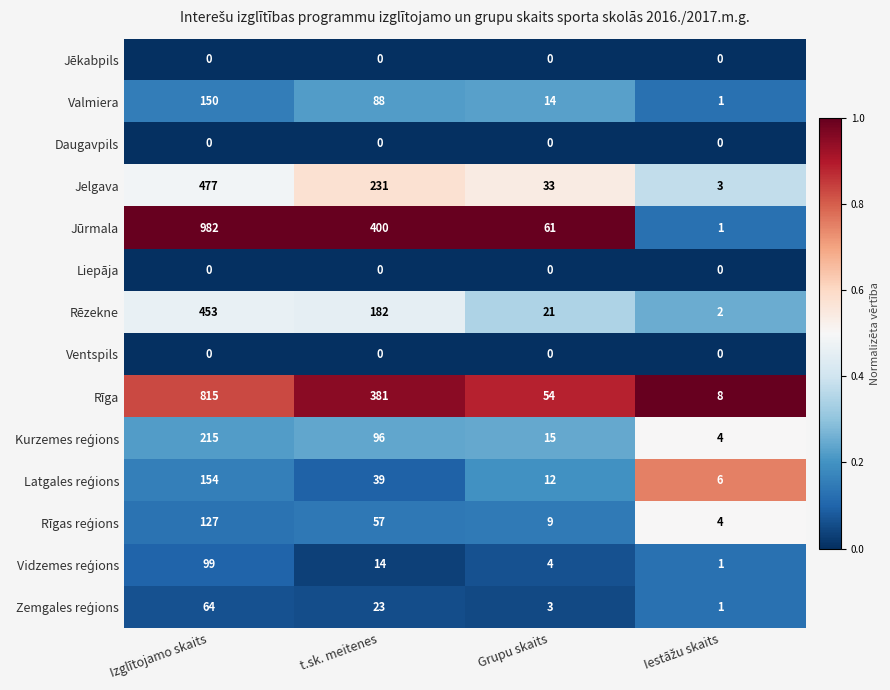

What is the difference between the second highest and minimum values in the Jūrmala series?

399